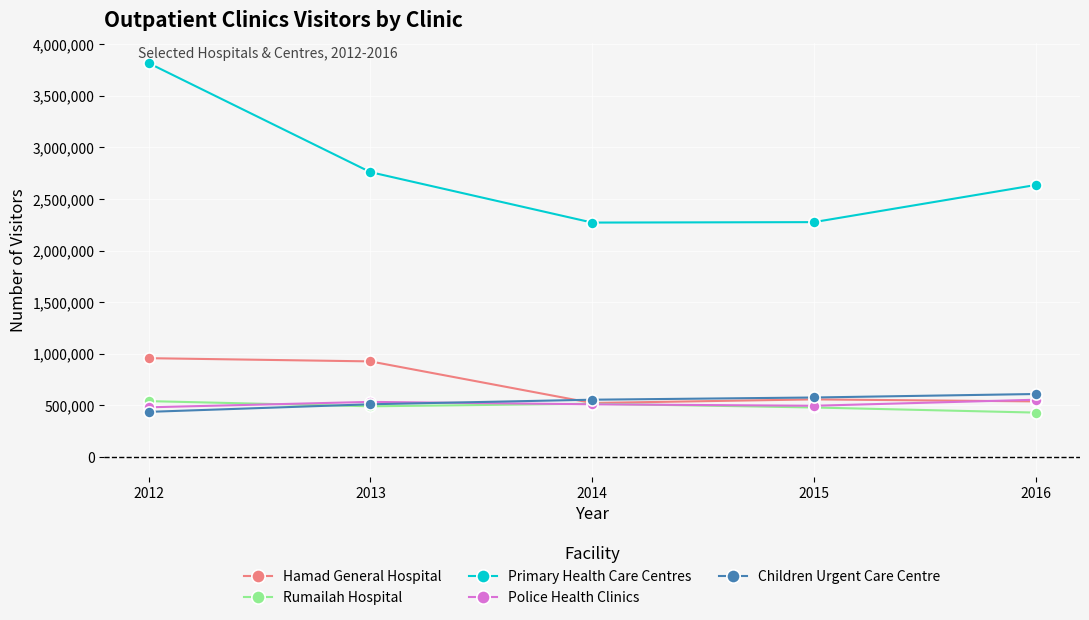

Which series has the widest spread of values?

Primary Health Care Centres